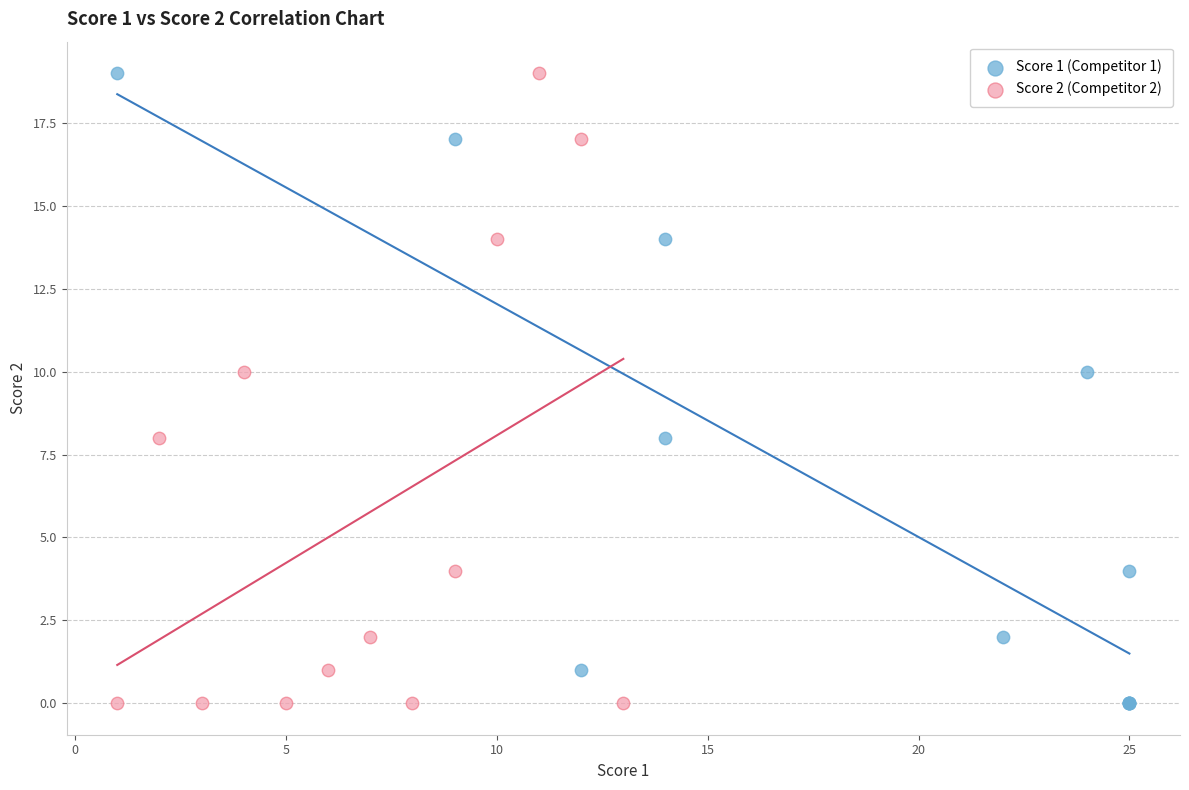

What are all the series names shown in the legend?

Score 1 (Competitor 1), Score 2 (Competitor 2)